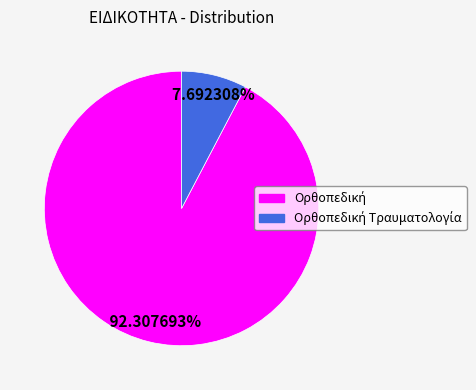

Is there any slice that represents more than half of the pie?

Yes